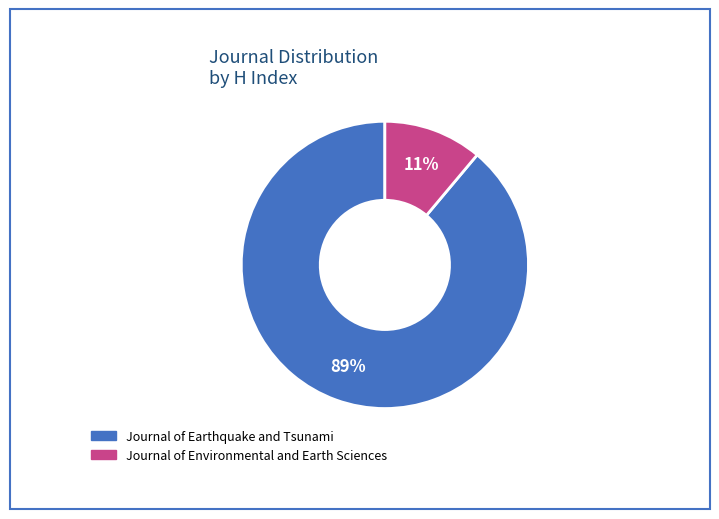

Between Journal of Earthquake and Tsunami and Journal of Environmental and Earth Sciences, which is larger?

Journal of Earthquake and Tsunami